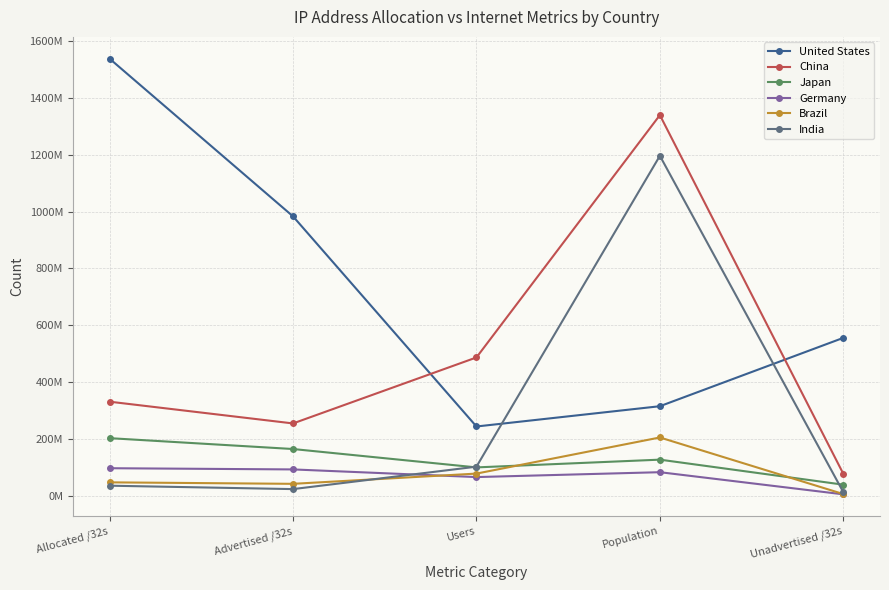

What is the difference between the second highest and minimum values in the India series?

89669865